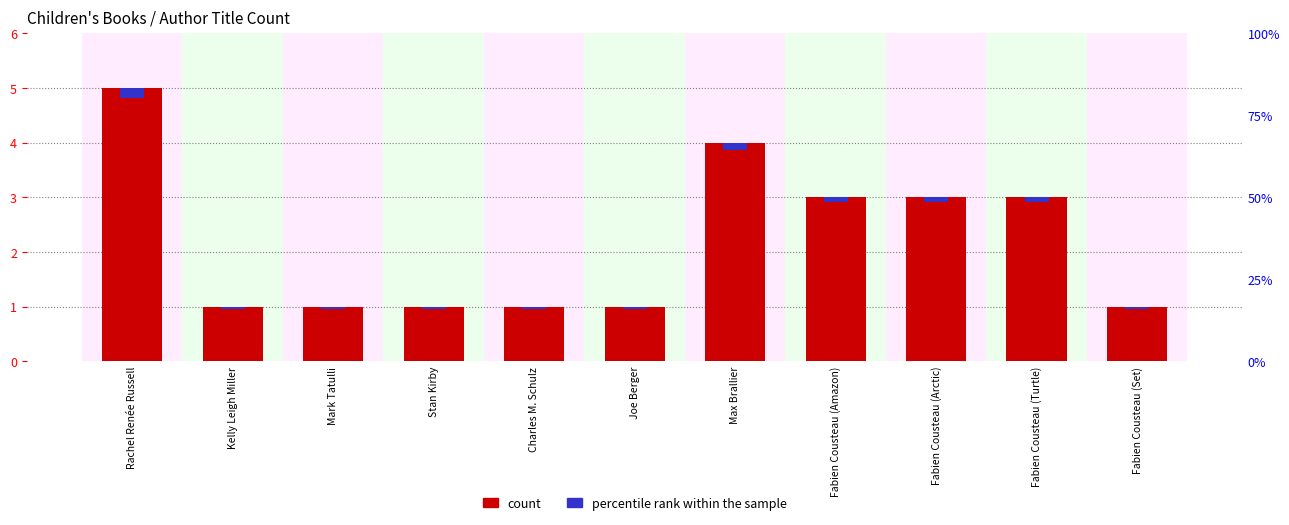

The value of percentile rank within the sample at Fabien Cousteau (Amazon) is 0.1. True or false?

False